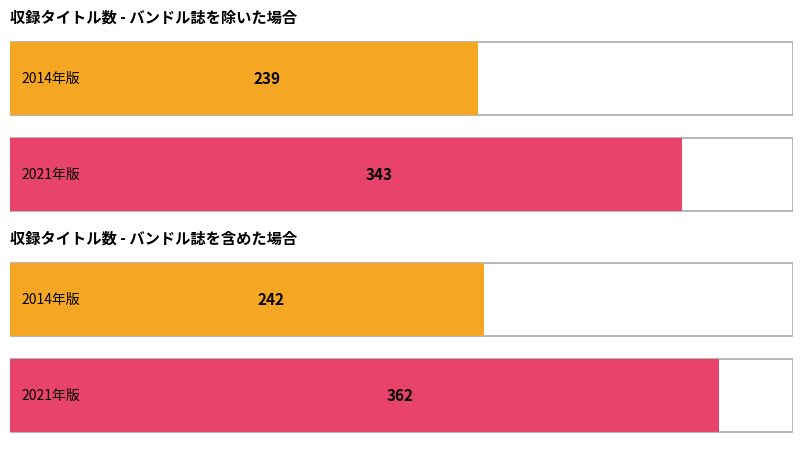

At how many categories does at least one series exceed 337?

2